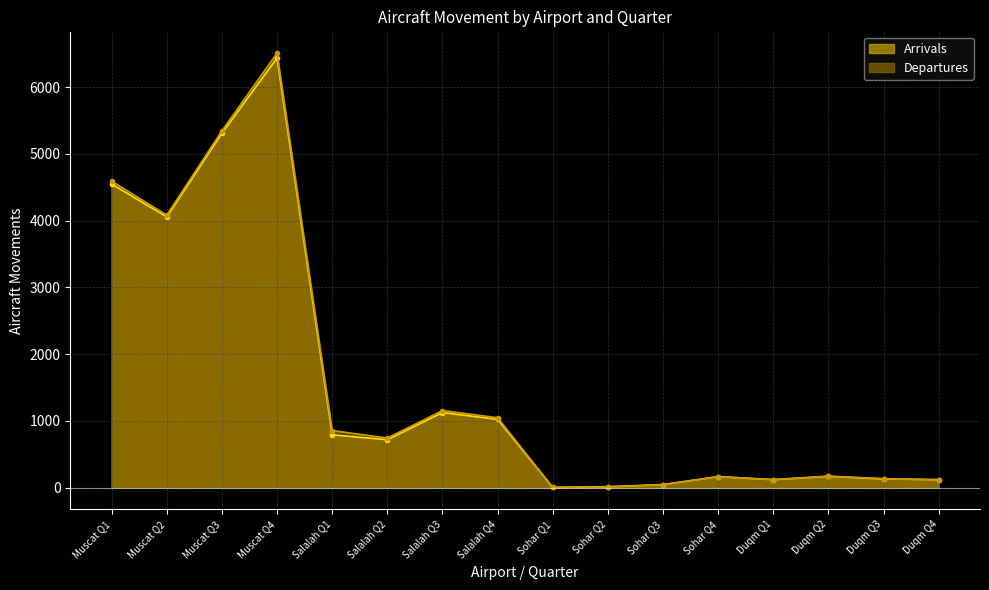

What is the average value of the Arrivals series?

1549